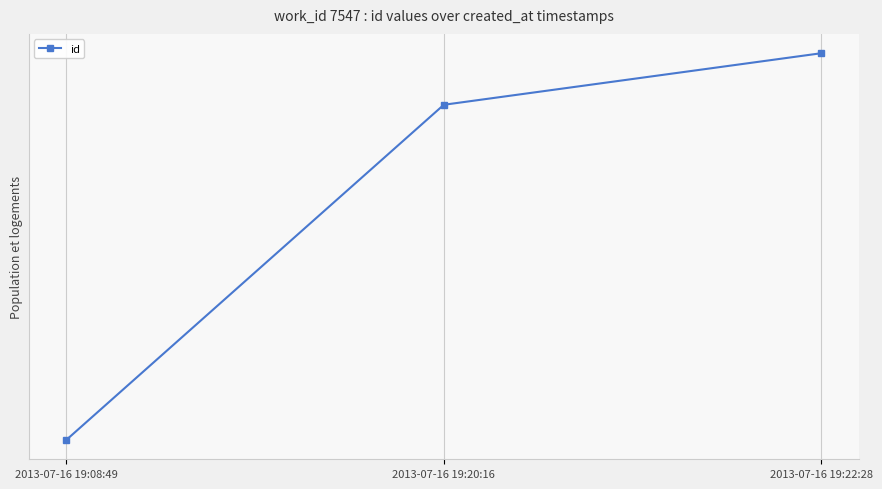

What is the label of the 3rd point from the left?

2013-07-16 19:22:28